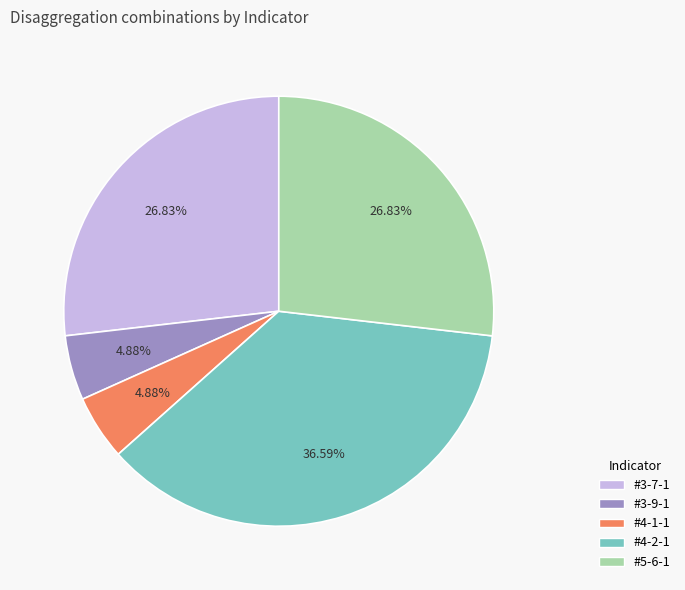

How many segments does this pie chart have?

5